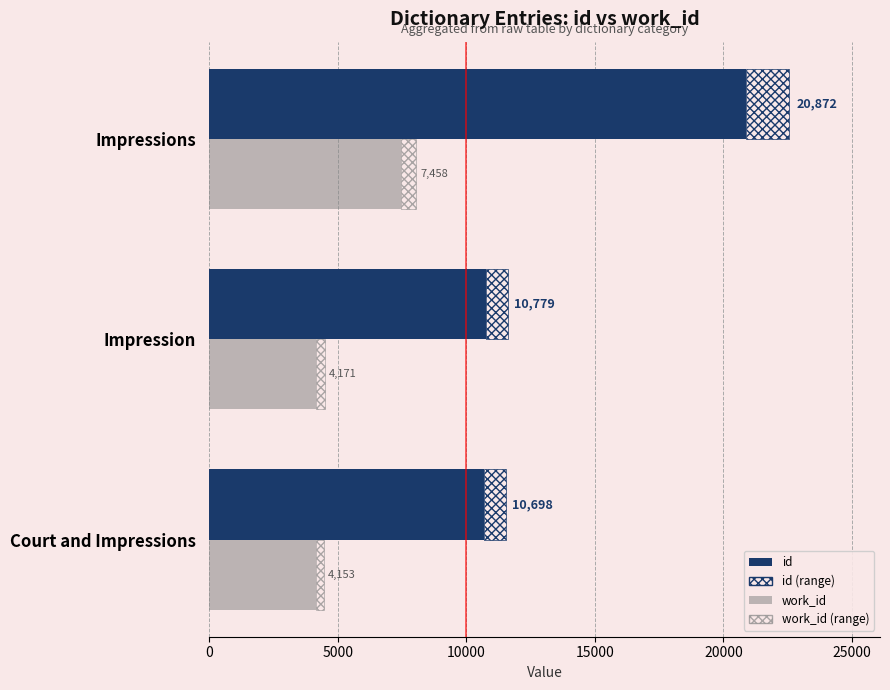

What is the difference between the maximum and minimum values in the work_id series?

3305